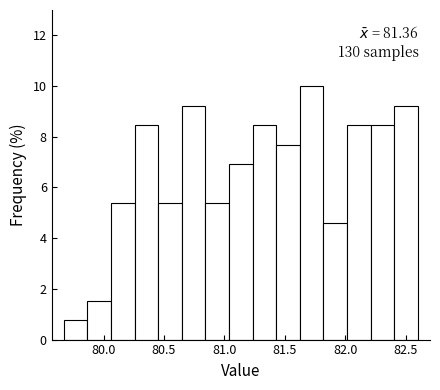

Around what value on the x-axis is the tallest bar? Give the approximate position of its centre, as read against the axis.

81.70